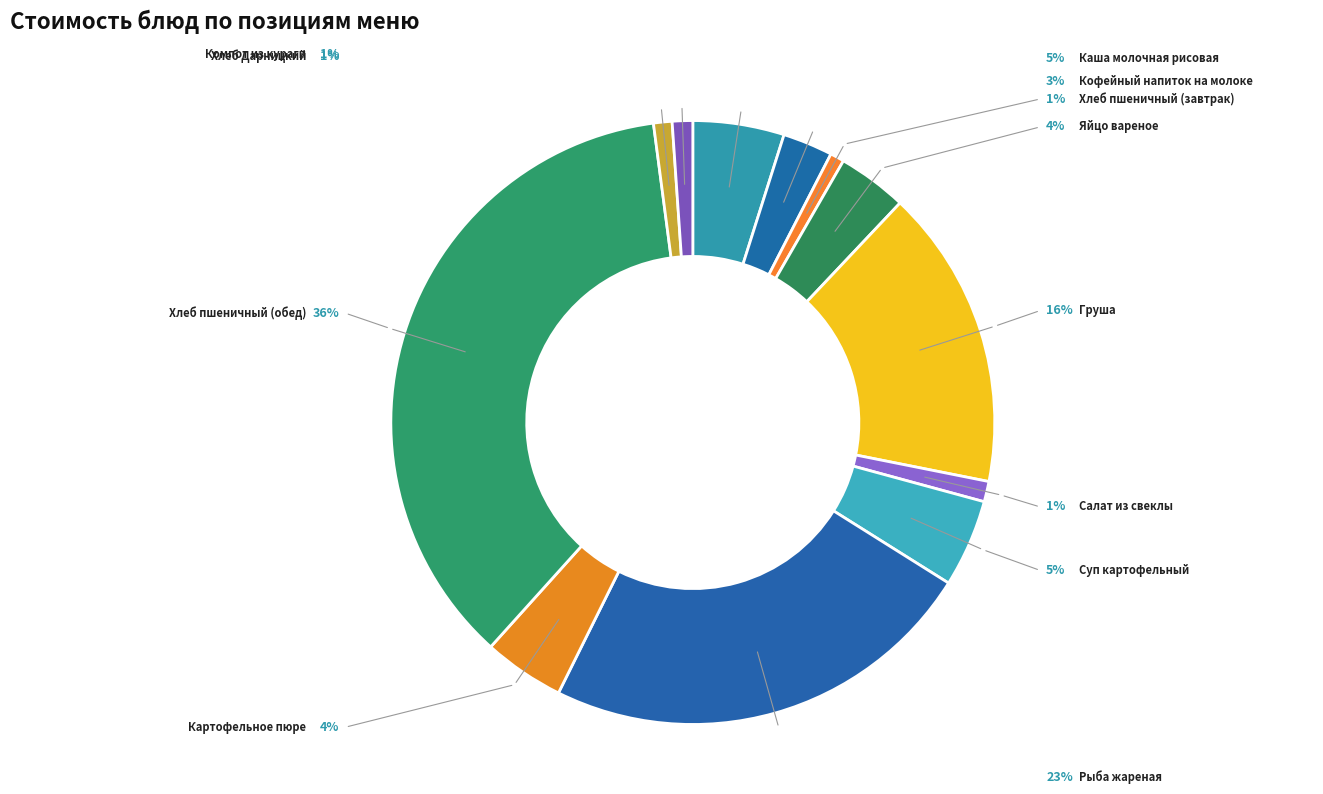

What is the ratio of the value at Салат из свеклы to the value at Кофейный напиток на молоке?

0.4